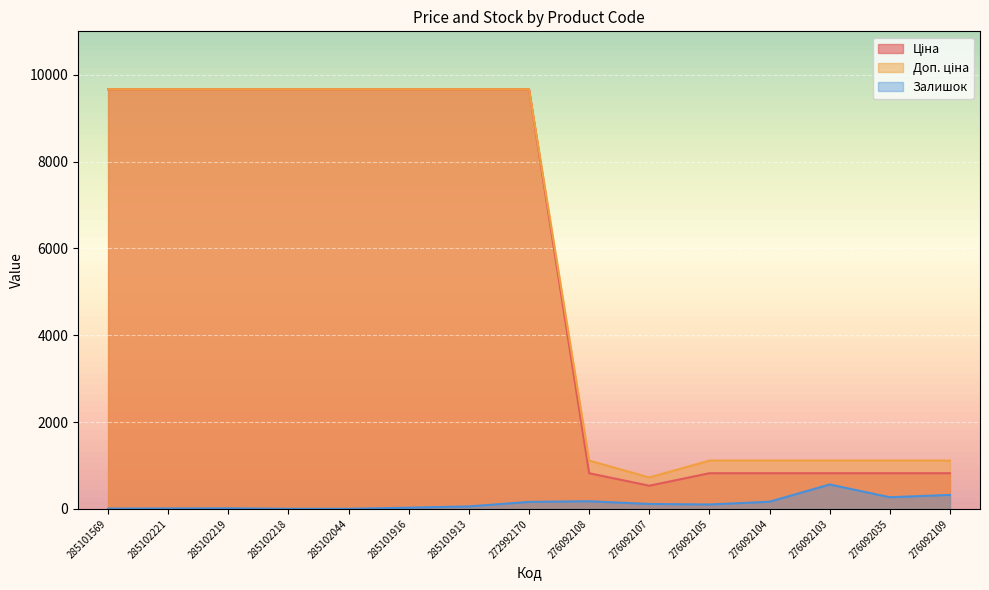

What is the average value of the Ціна series?

5518.9